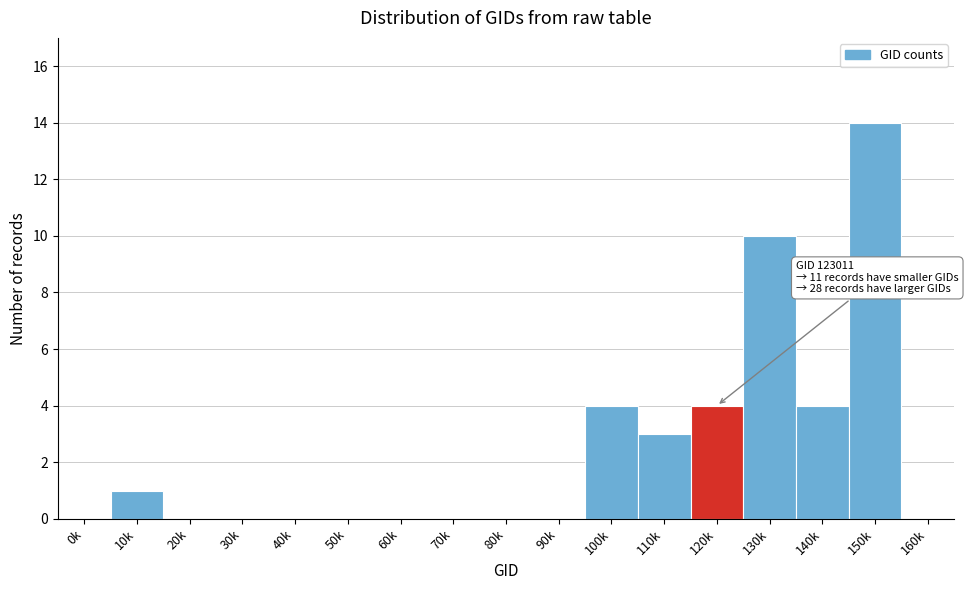

Reading left to right, list all the values displayed in this chart.

0k=0	10k=1	20k=0	30k=0	40k=0	50k=0	60k=0	70k=0	80k=0	90k=0	100k=4	110k=3	120k=4	130k=10	140k=4	150k=14	160k=0